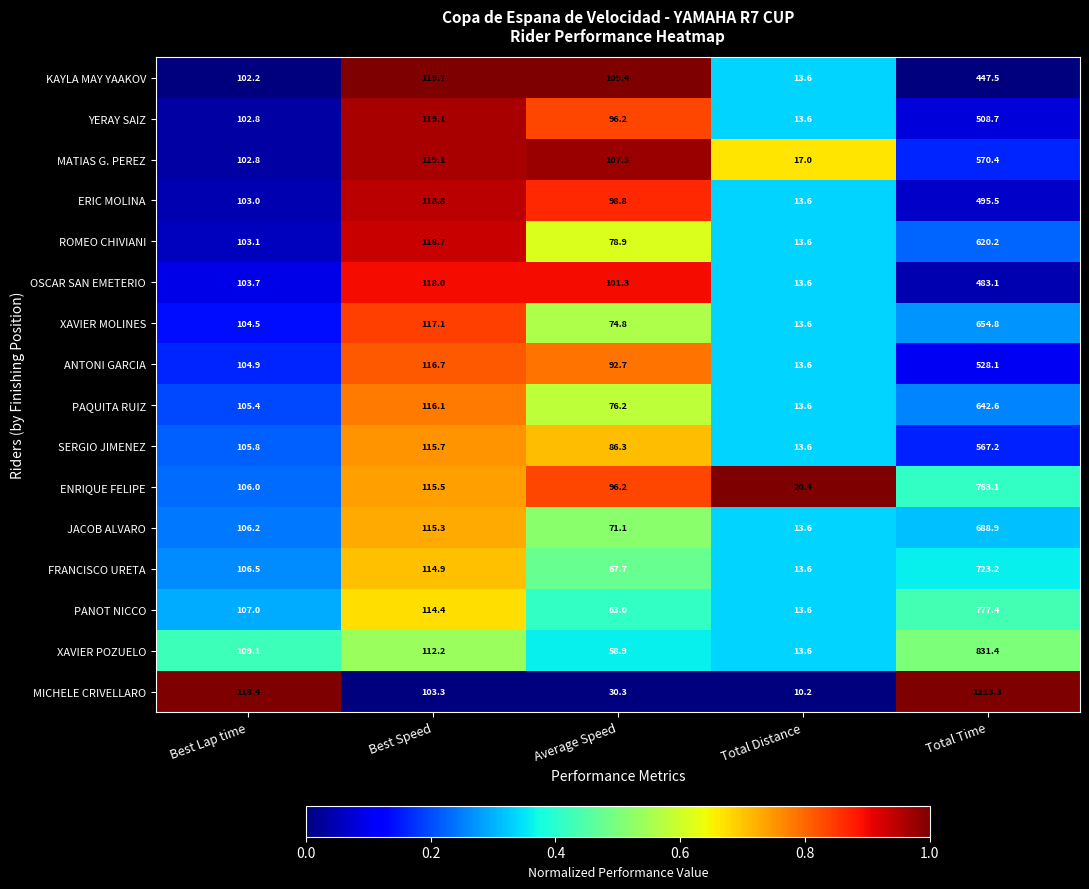

Is it true that OSCAR SAN EMETERIO equals 168.1 at Best Lap time?

False